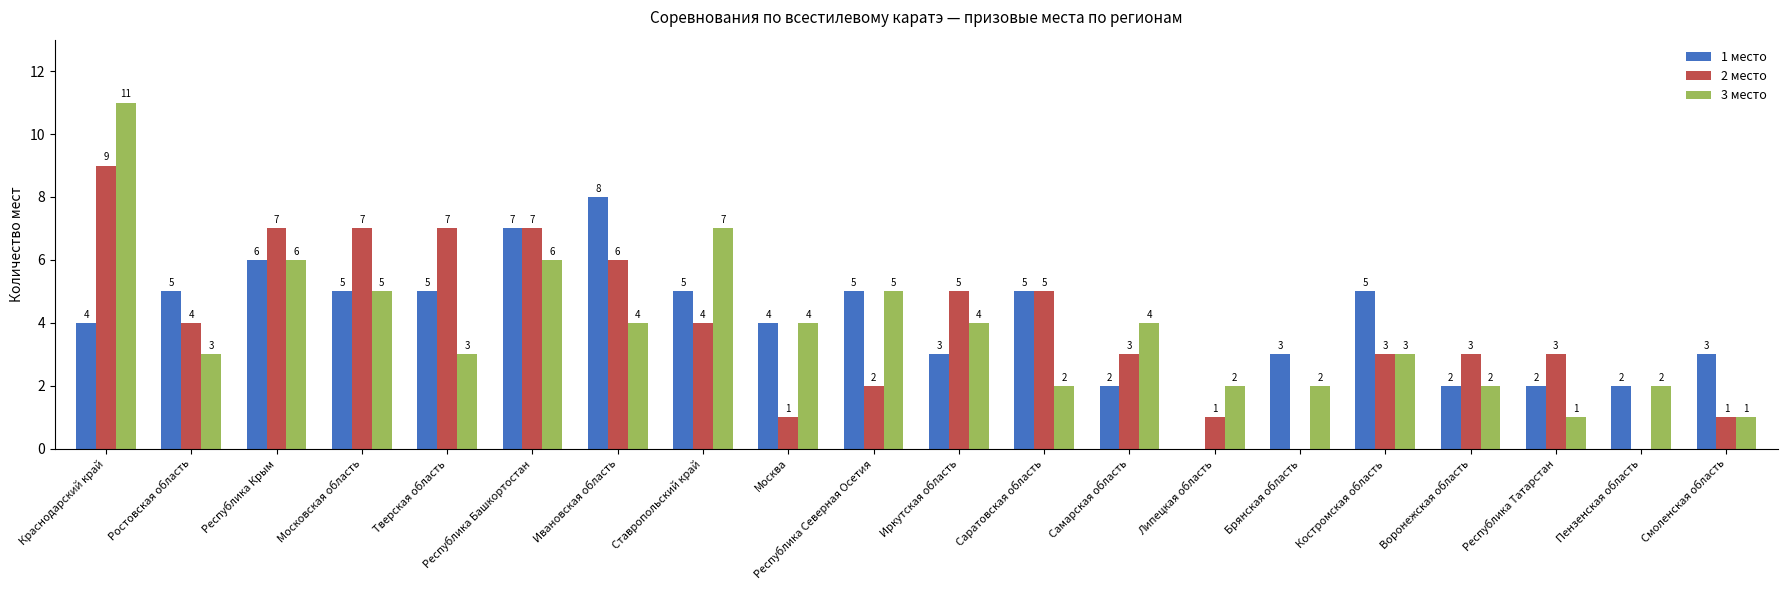

At which category is the sum across all series the highest?

Краснодарский край